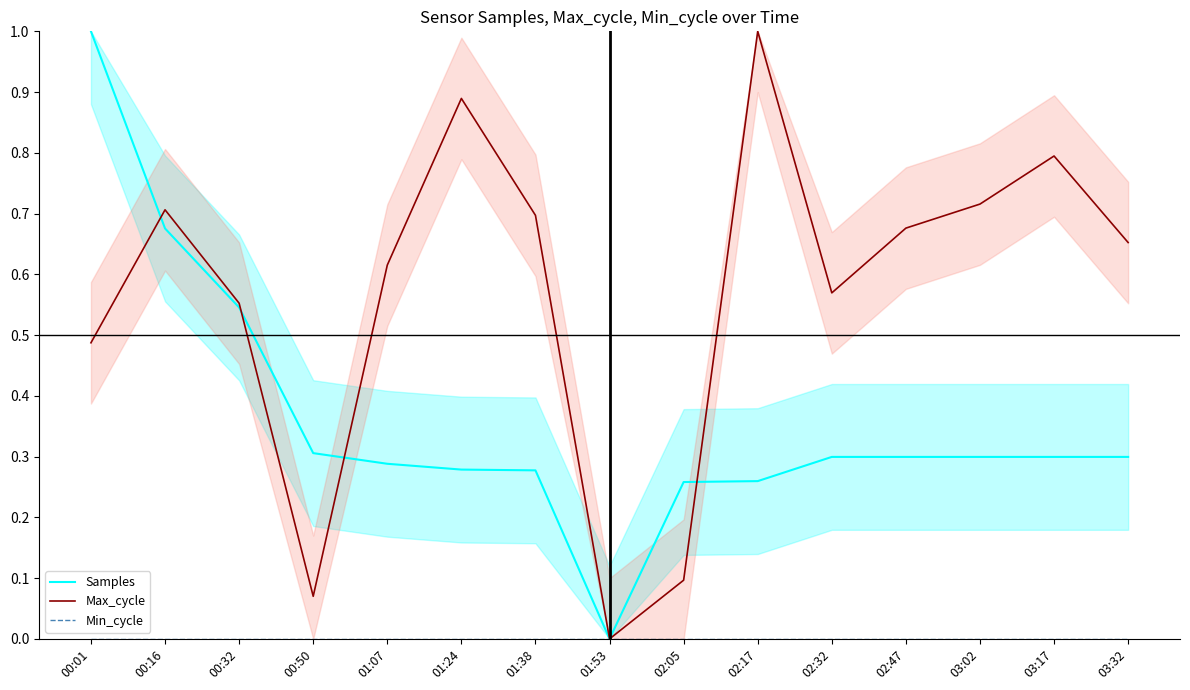

True or false: Max_cycle and Min_cycle cross at least once.

False